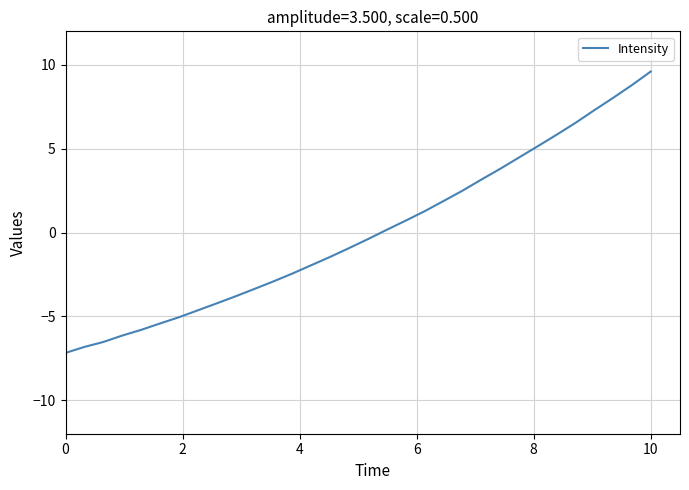

What is the minimum value shown in the chart?

-7.2